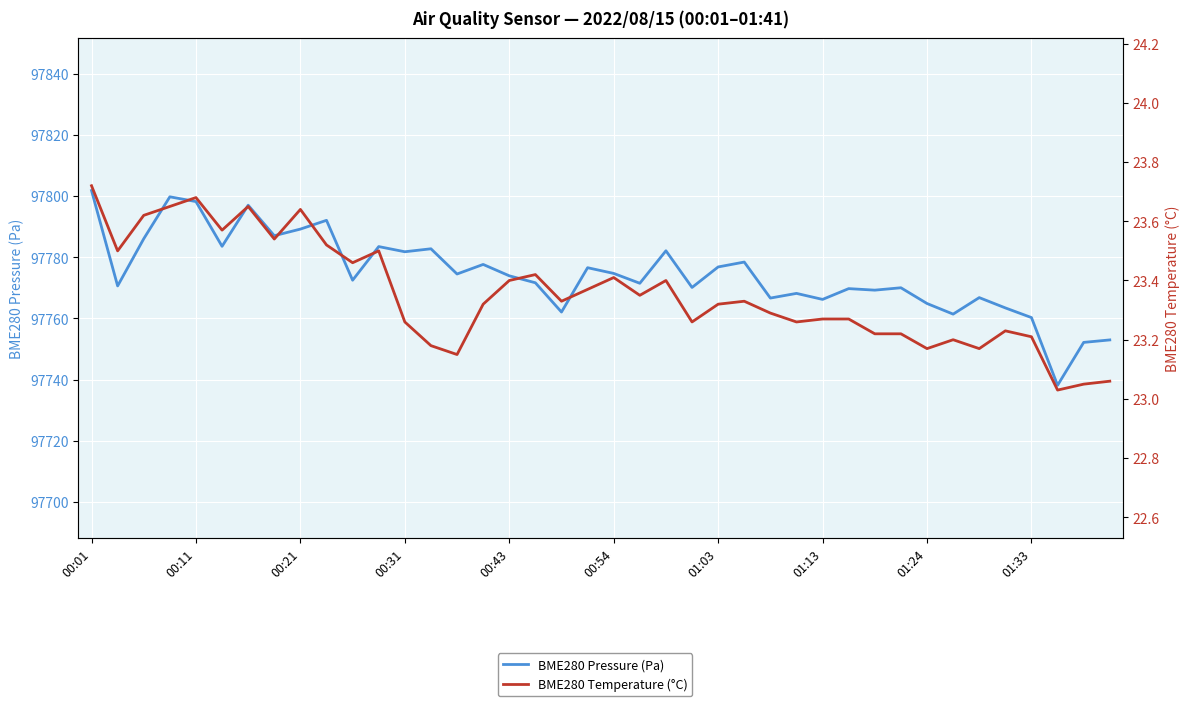

Does the chart display data point markers on the line(s)?

No